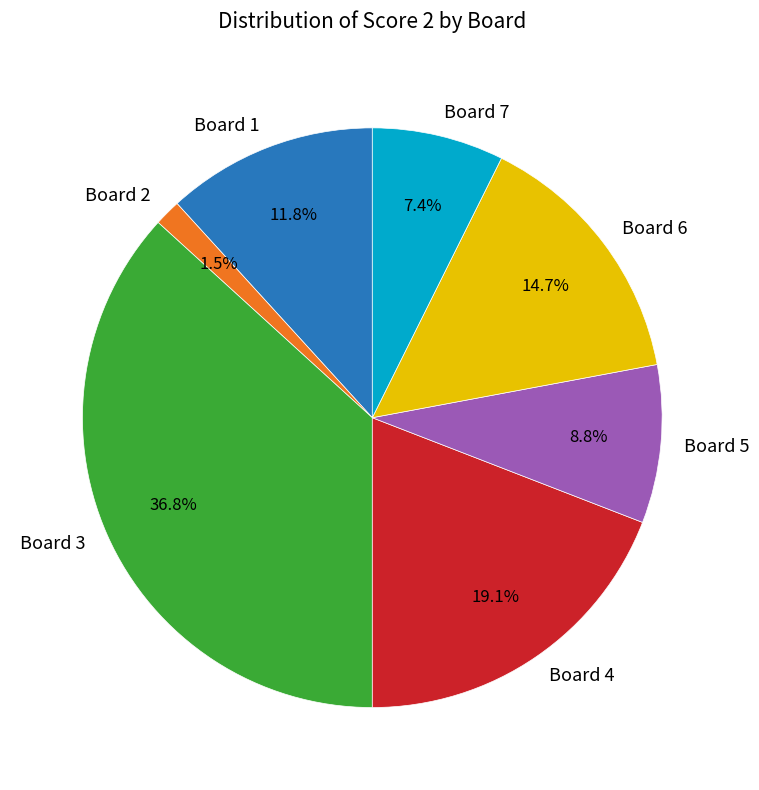

Which slice is the largest?

Board 3